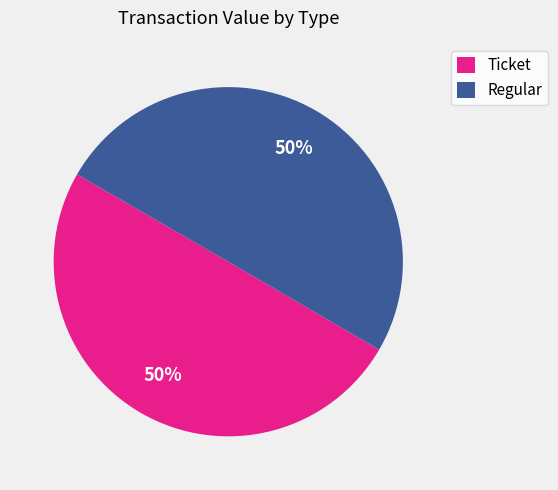

To the nearest percent, what is the difference between the largest and smallest slice percentages?

0%